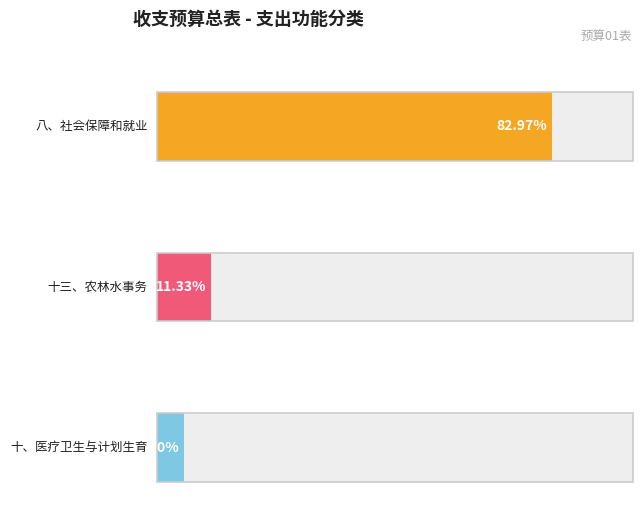

Between 十、医疗卫生与计划生育 and 八、社会保障和就业, which is larger?

八、社会保障和就业